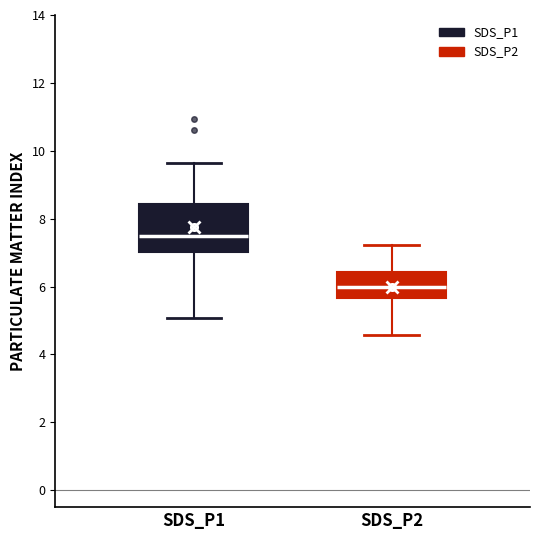

Reading left to right, read every box against the y-axis: the position of its median line, the range the box covers, and the ends of its whiskers. The values are not printed on the chart, so give them approximately, as read against the axis.

SDS_P1: median 7.6, box 7.0 to 8.4, whiskers 5.0 to 9.6
SDS_P2: median 6.0, box 5.6 to 6.4, whiskers 4.6 to 7.2